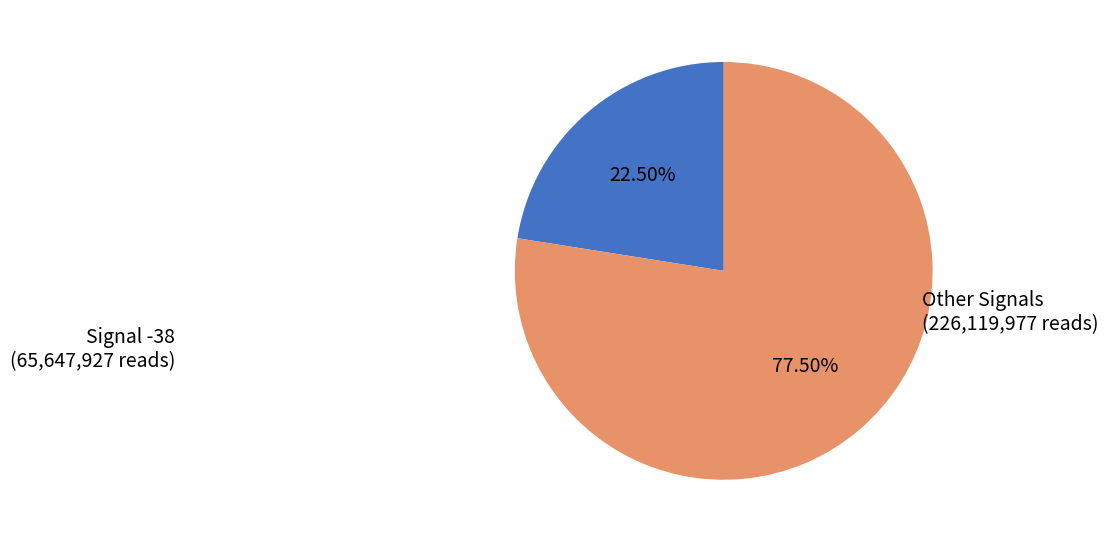

How many segments does this pie chart have?

2